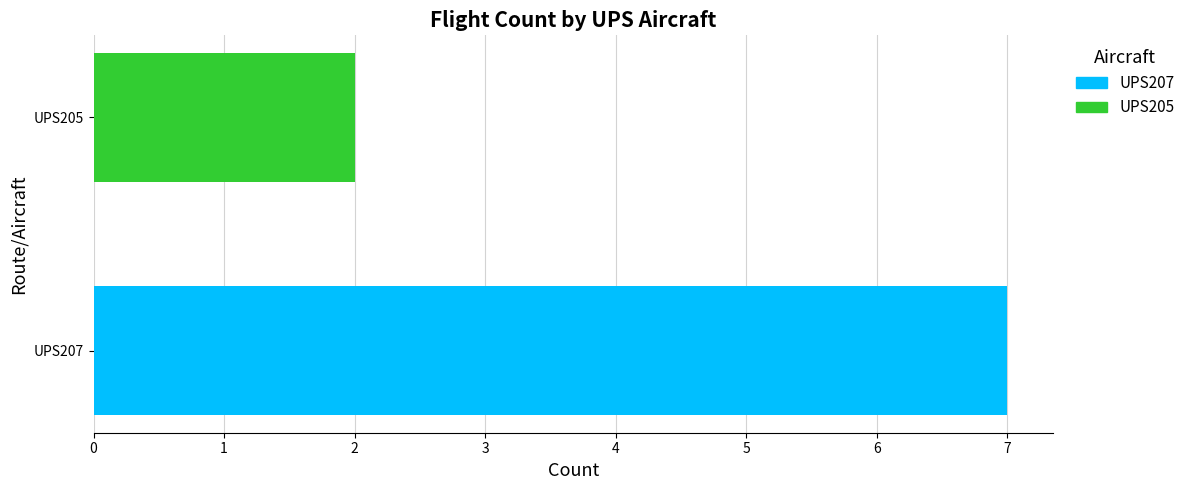

True or false: the data shows 7 at UPS207.

True